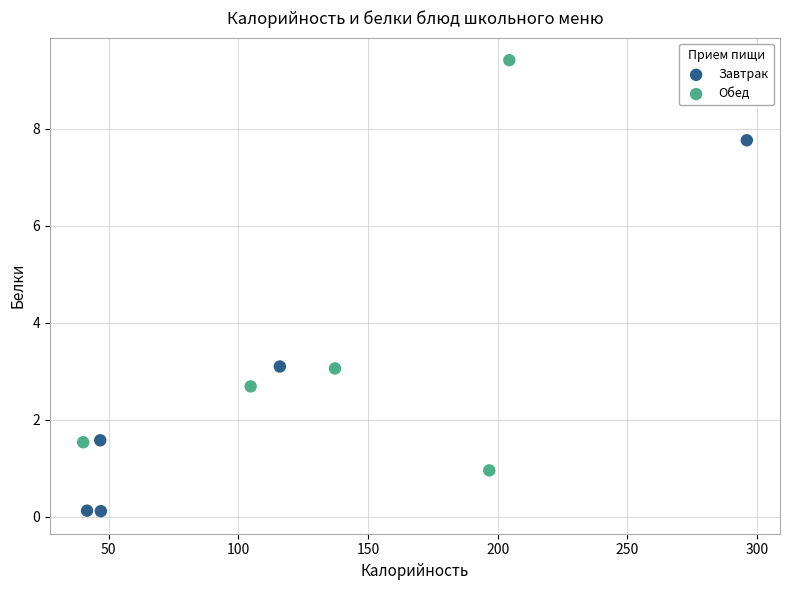

Which series reaches the maximum Y coordinate?

Обед